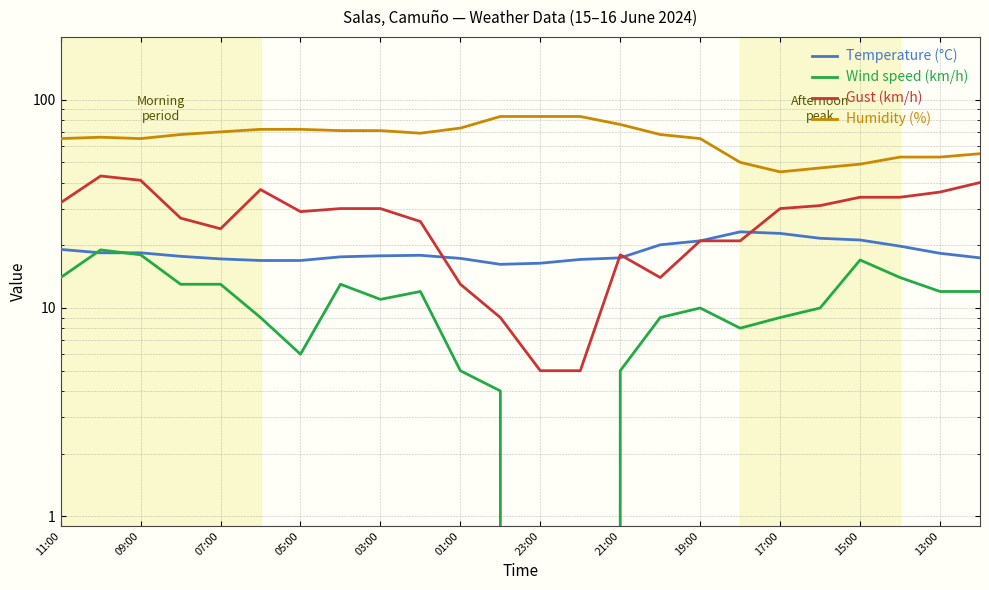

Which series has the largest total across all categories?

Humidity (%)